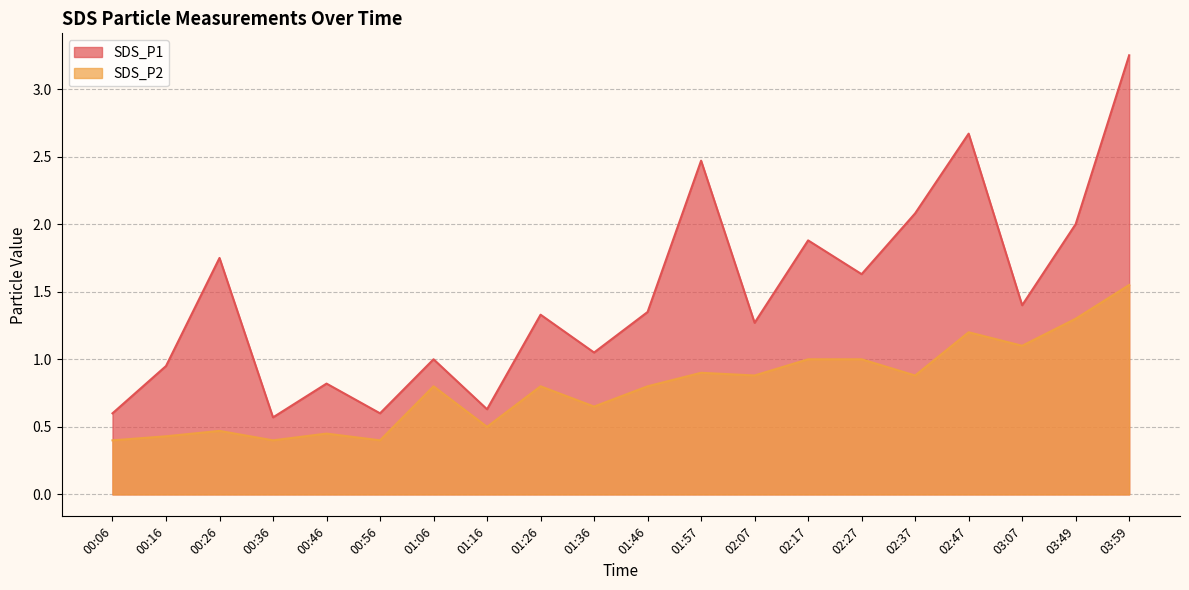

How many interior local peaks does the SDS_P2 series have?

6